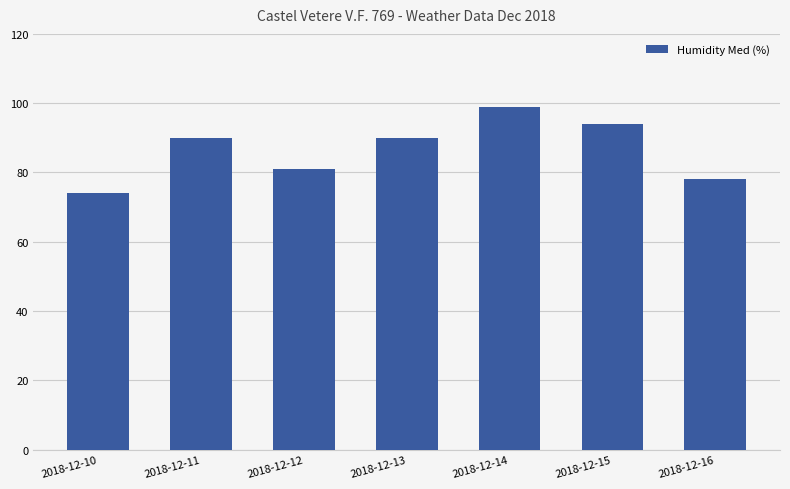

The value at 2018-12-15 is 132. True or false?

False